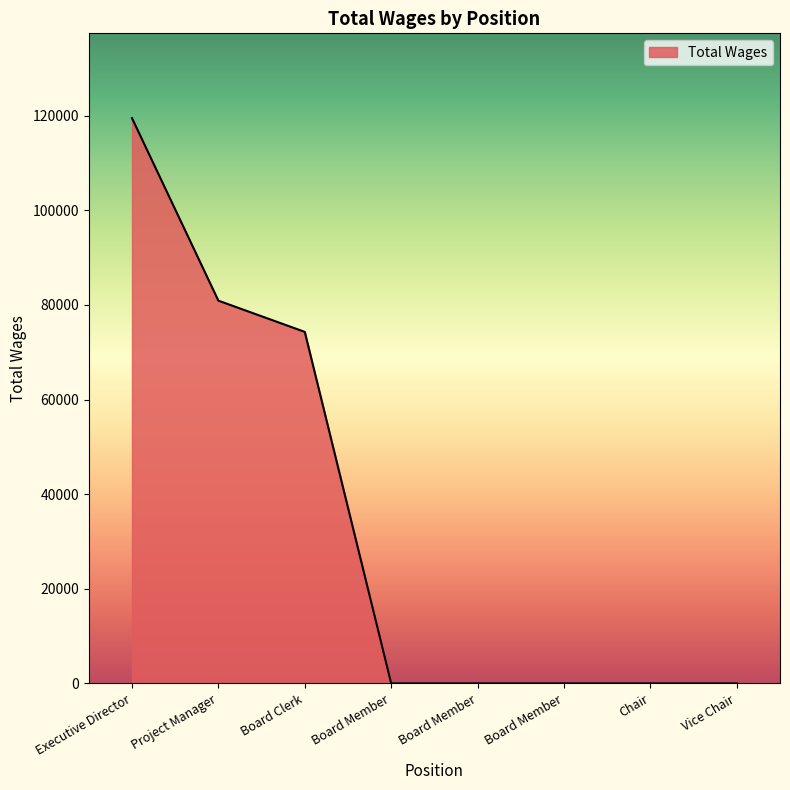

Is this an area chart (filled region under the line)?

Yes